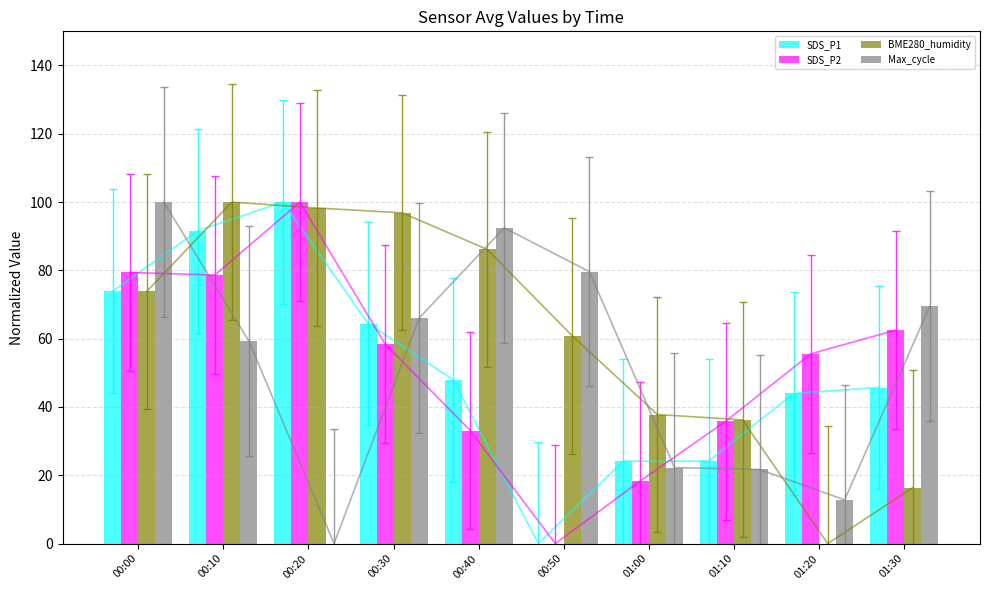

Which series changed the most between 00:10 and 00:40?

SDS_P2